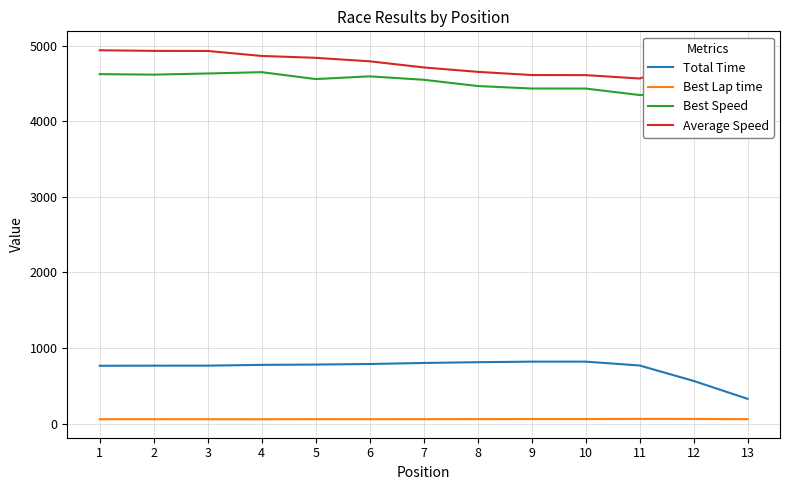

Reading left to right, transcribe all the data shown in this chart.

Total Time: 765.5	766.8	766.9	777.4	781.3	788.8	802.4	812.5	819.9	820.1	769.0	565.2	327.7
Best Lap time: 58.4	58.5	58.3	58.1	59.2	58.8	59.4	60.5	60.9	60.9	62.1	61.9	59.5
Best Speed: 4622.3	4615.8	4630.8	4648.4	4557.1	4593.0	4547.7	4465.2	4432.0	4431.8	4346.0	4363.6	4540.6
Average Speed: 4937.7	4929.8	4928.7	4862.7	4838.1	4792.0	4710.7	4652.4	4610.5	4609.3	4564.4	4777.1	4944.0